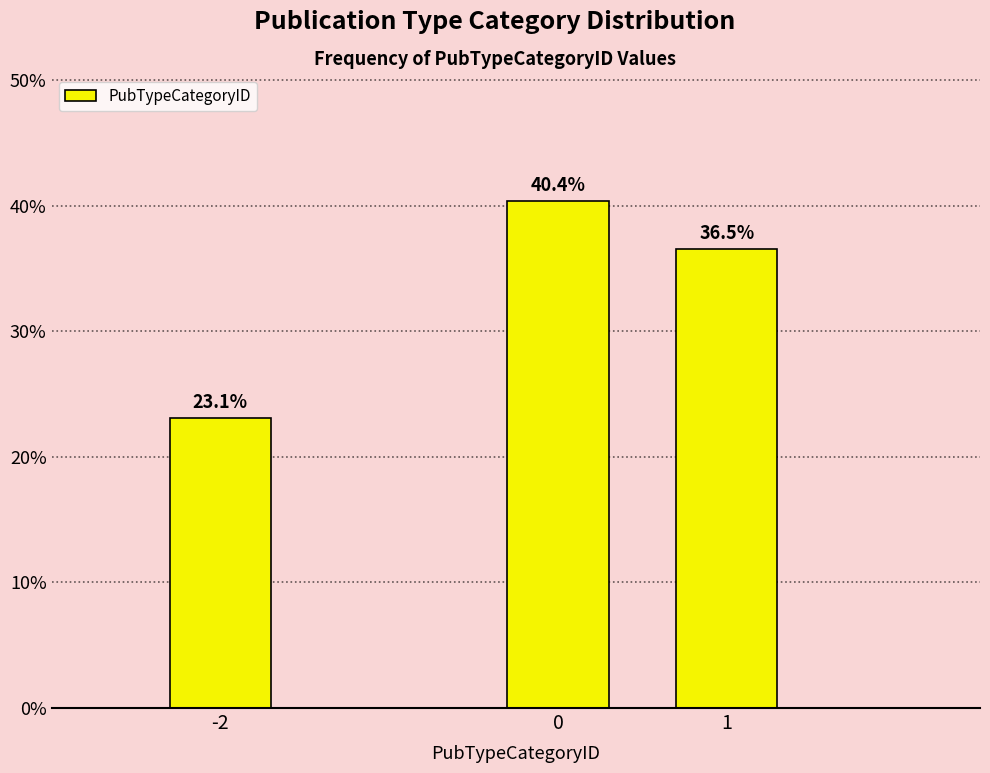

Reading left to right, list all the values displayed in this chart.

23.1	40.4	36.5